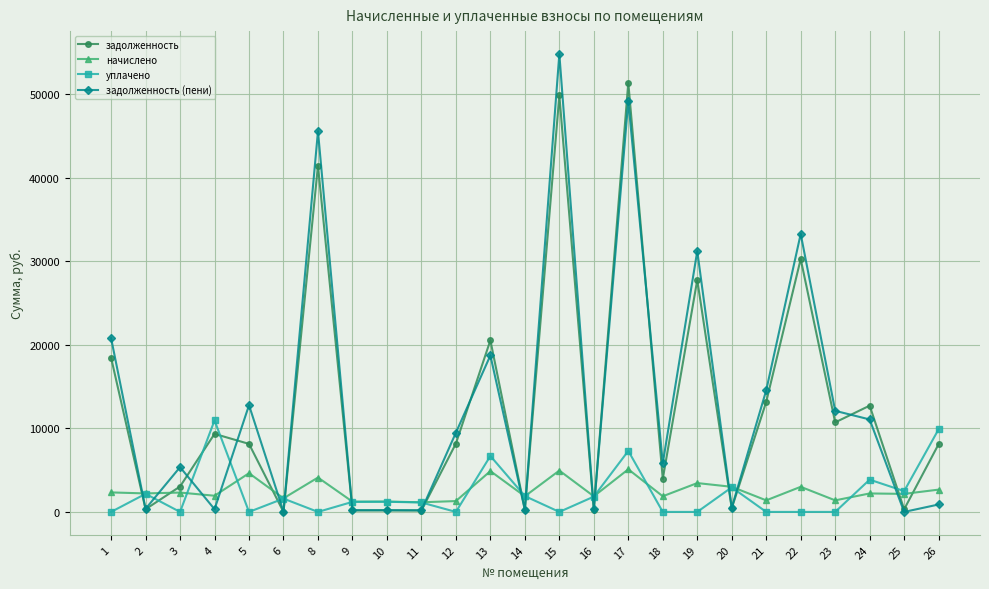

Where does the уплачено series first go above 1203?

2